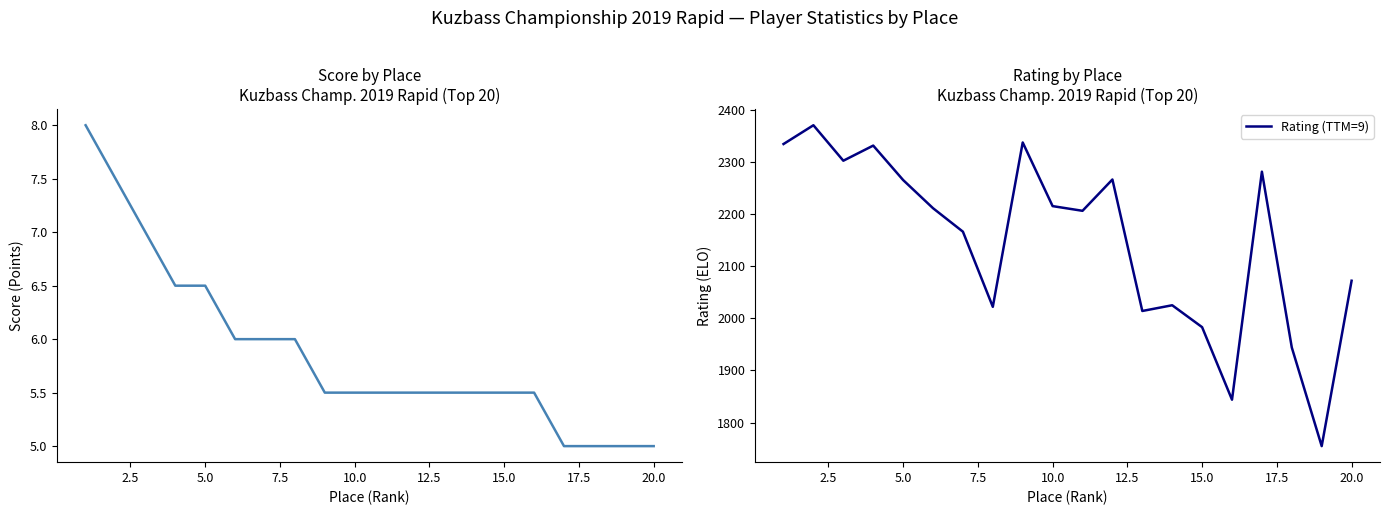

What is the value of the Score point at the 13th from the left?

5.5